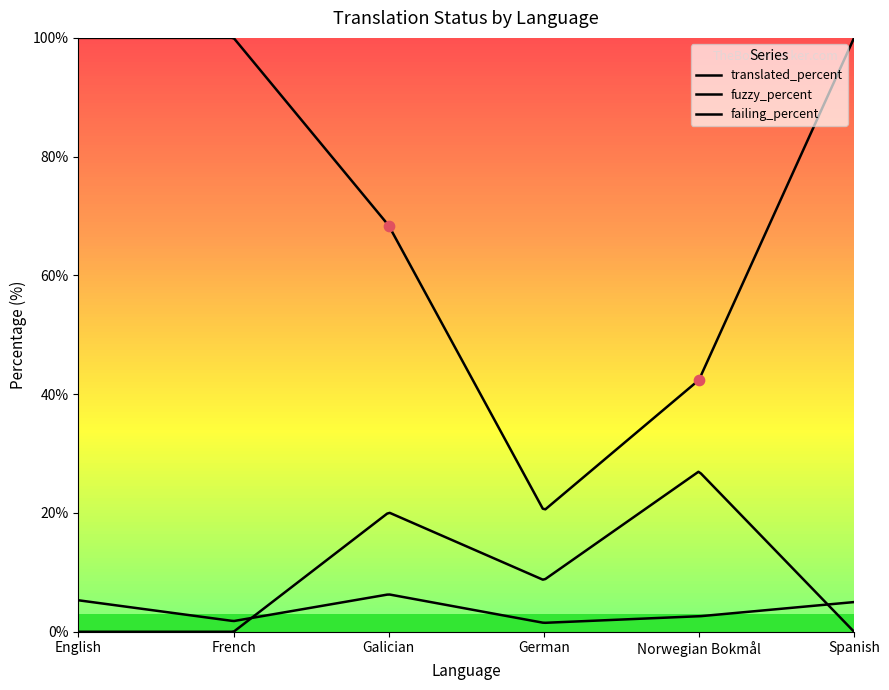

At which category is the sum across all series the highest?

English